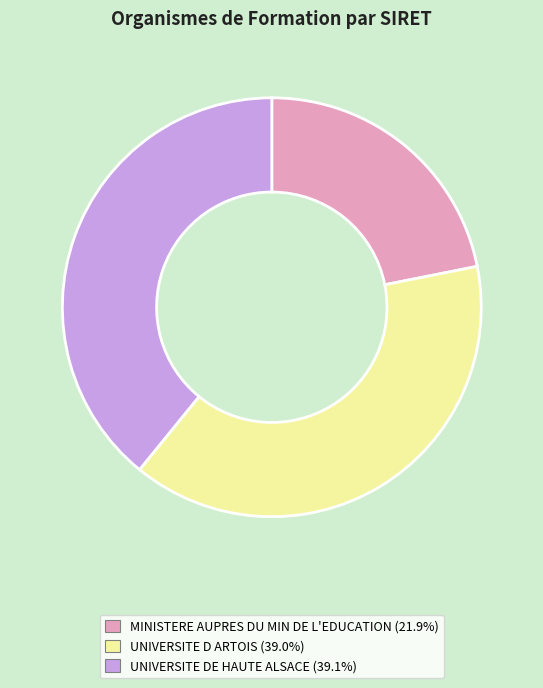

Does UNIVERSITE D ARTOIS represent more than half of the total?

No